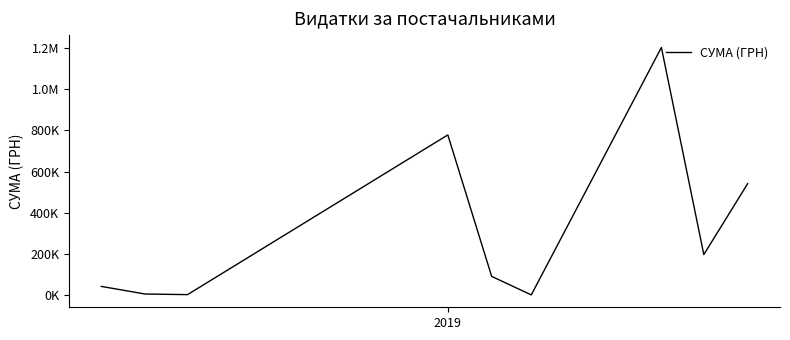

True or false: the data has more than 0 interior local peaks.

True